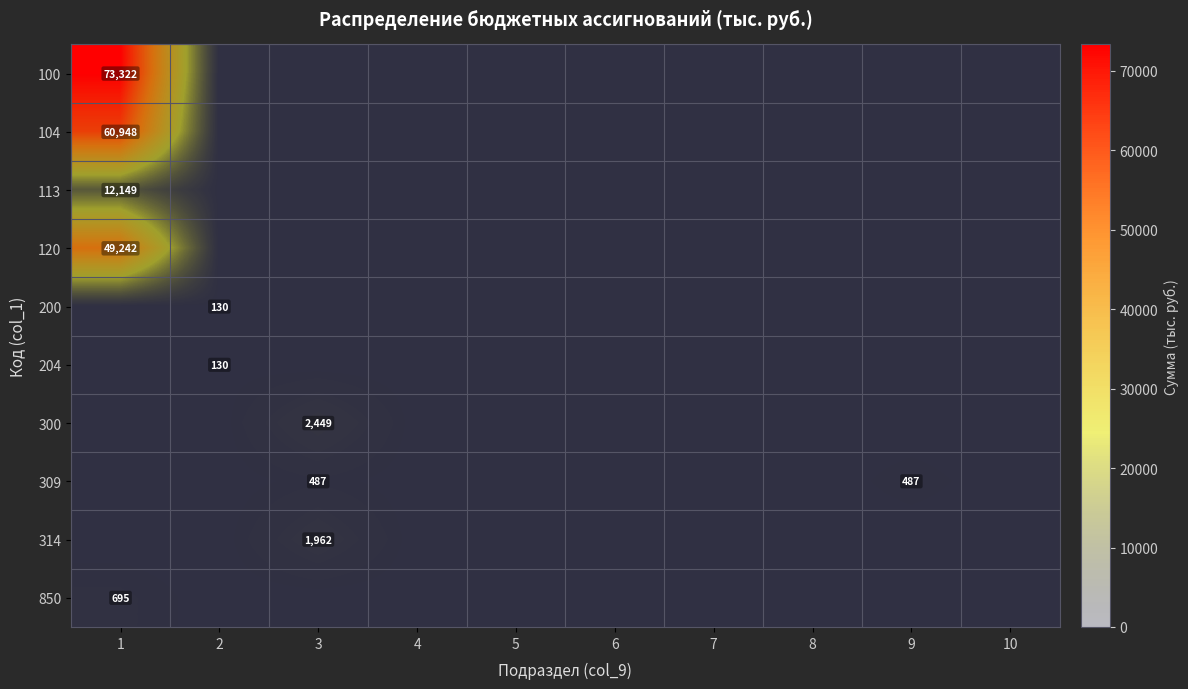

Rank the series at 8 from lowest to highest value.

100, 104, 113, 120, 200, 204, 300, 309, 314, 850